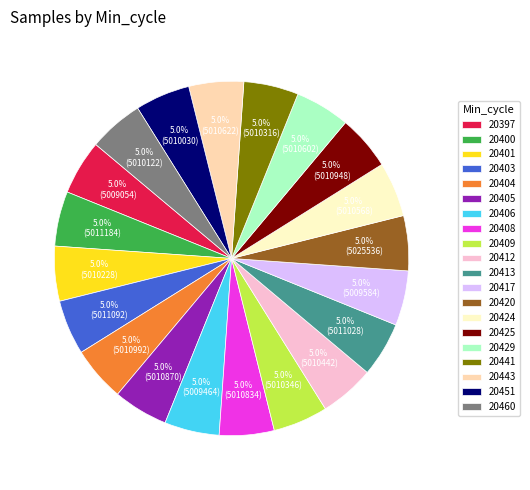

Do 20417 and 20405 together represent more than half of the pie?

No